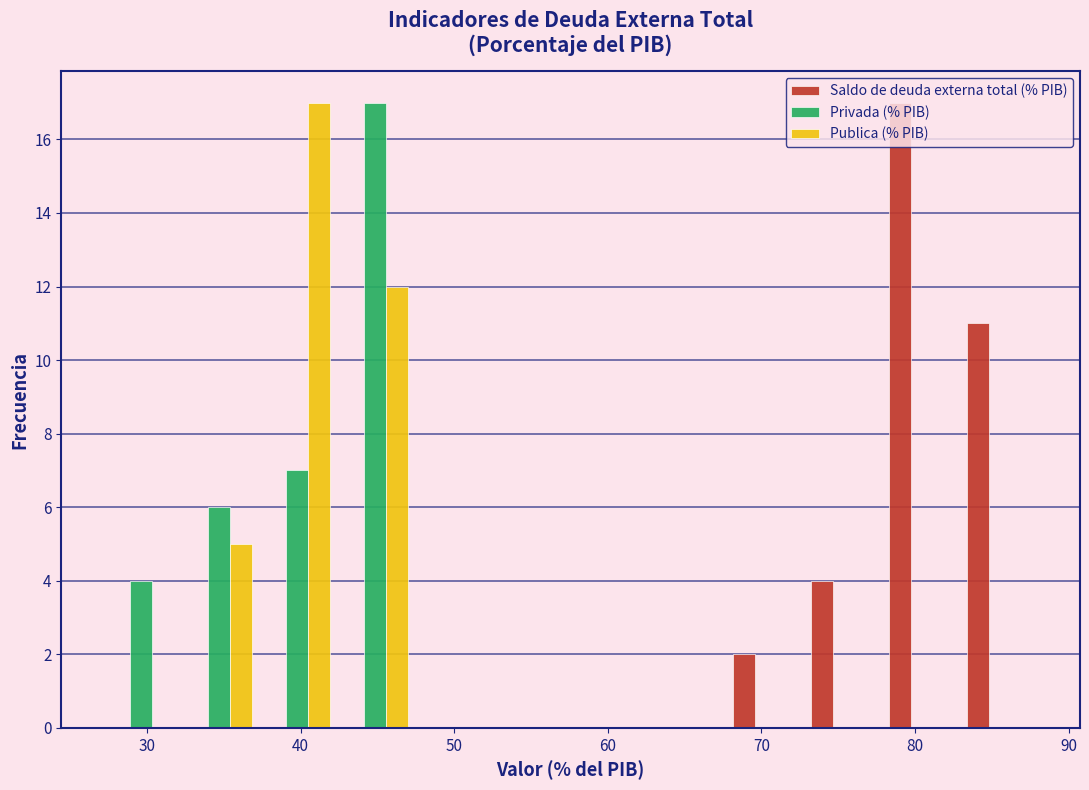

In the Saldo de deuda externa total (% PIB) series, which range on the x-axis has the tallest bar?

78 to 83